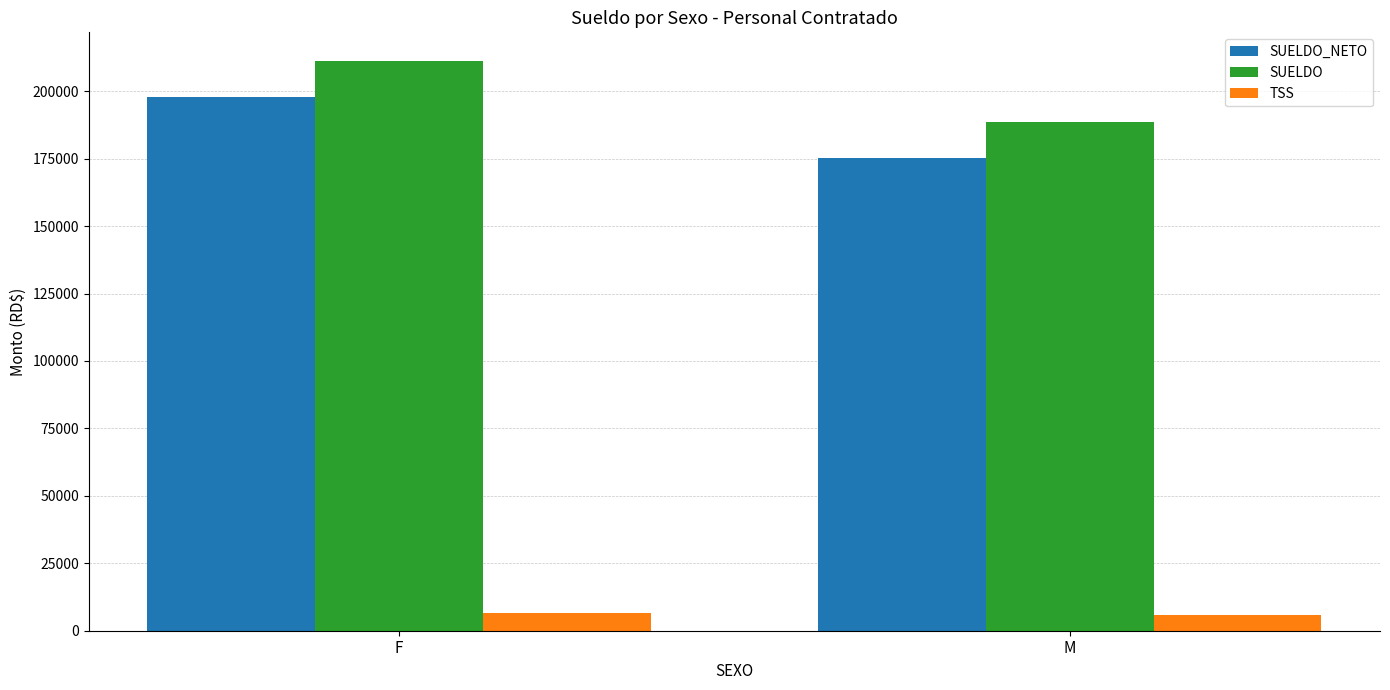

What position from the left is F?

1